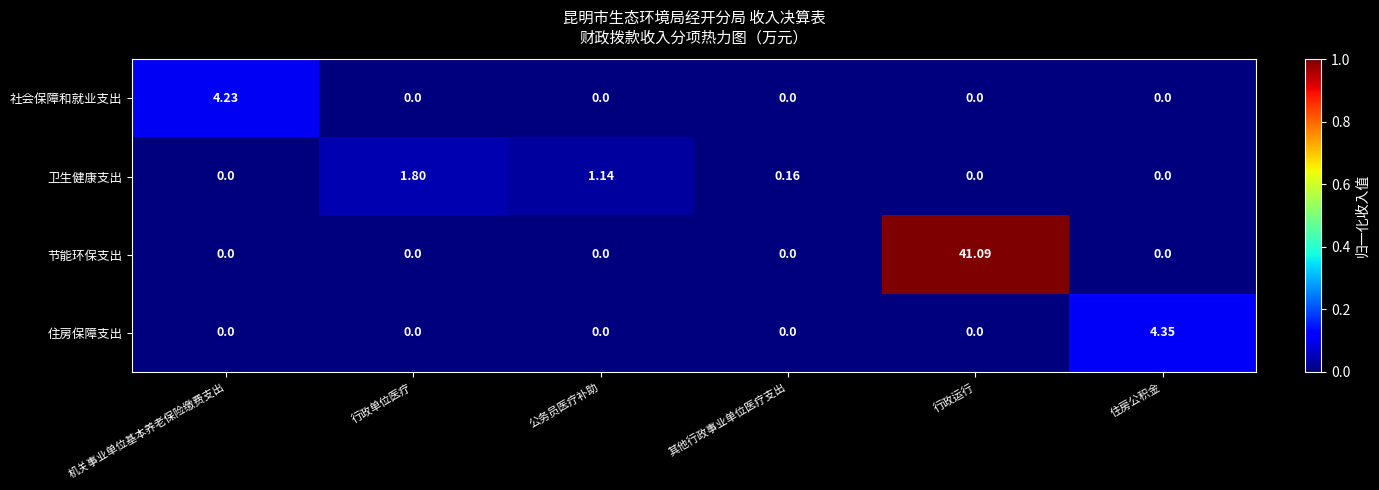

Which category has the highest value across all series?

行政运行